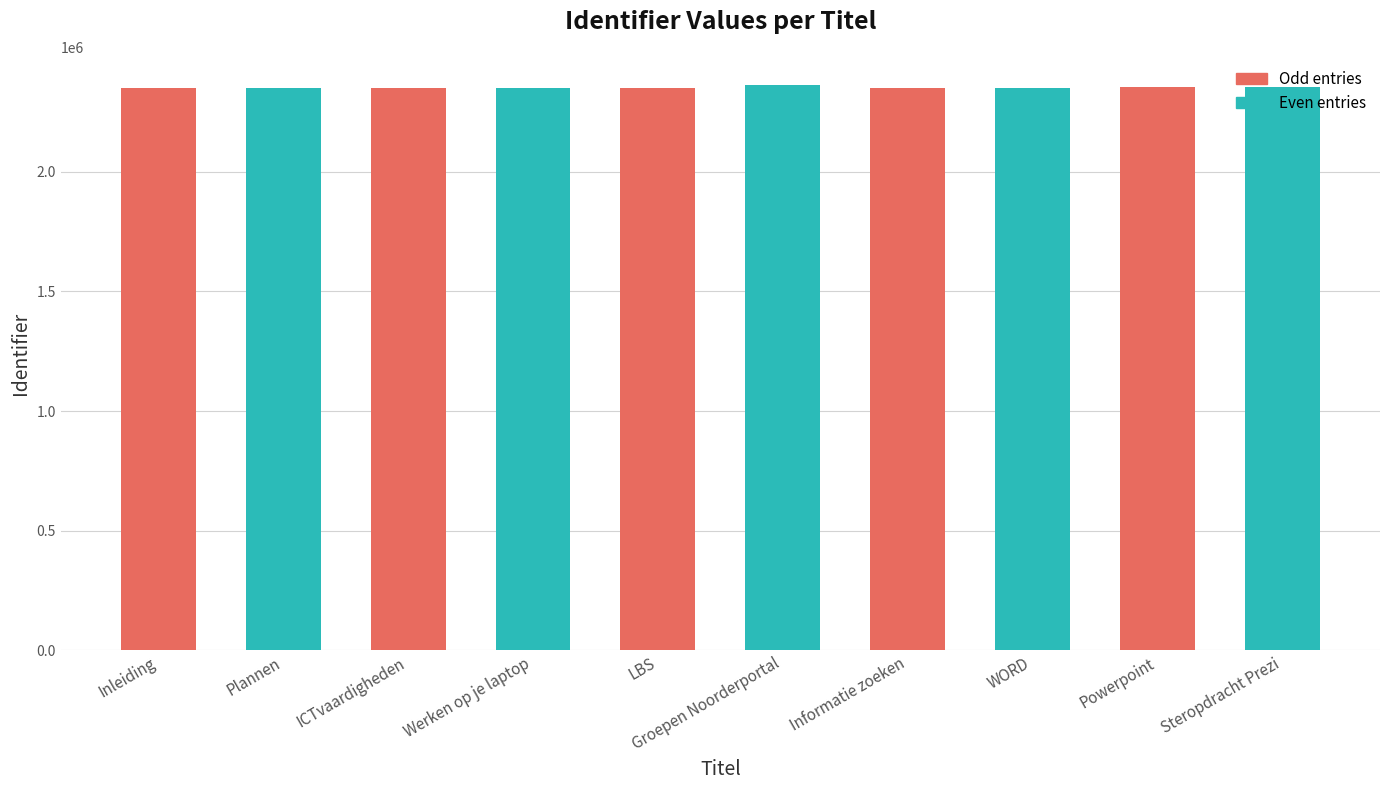

Are the bars horizontal?

No